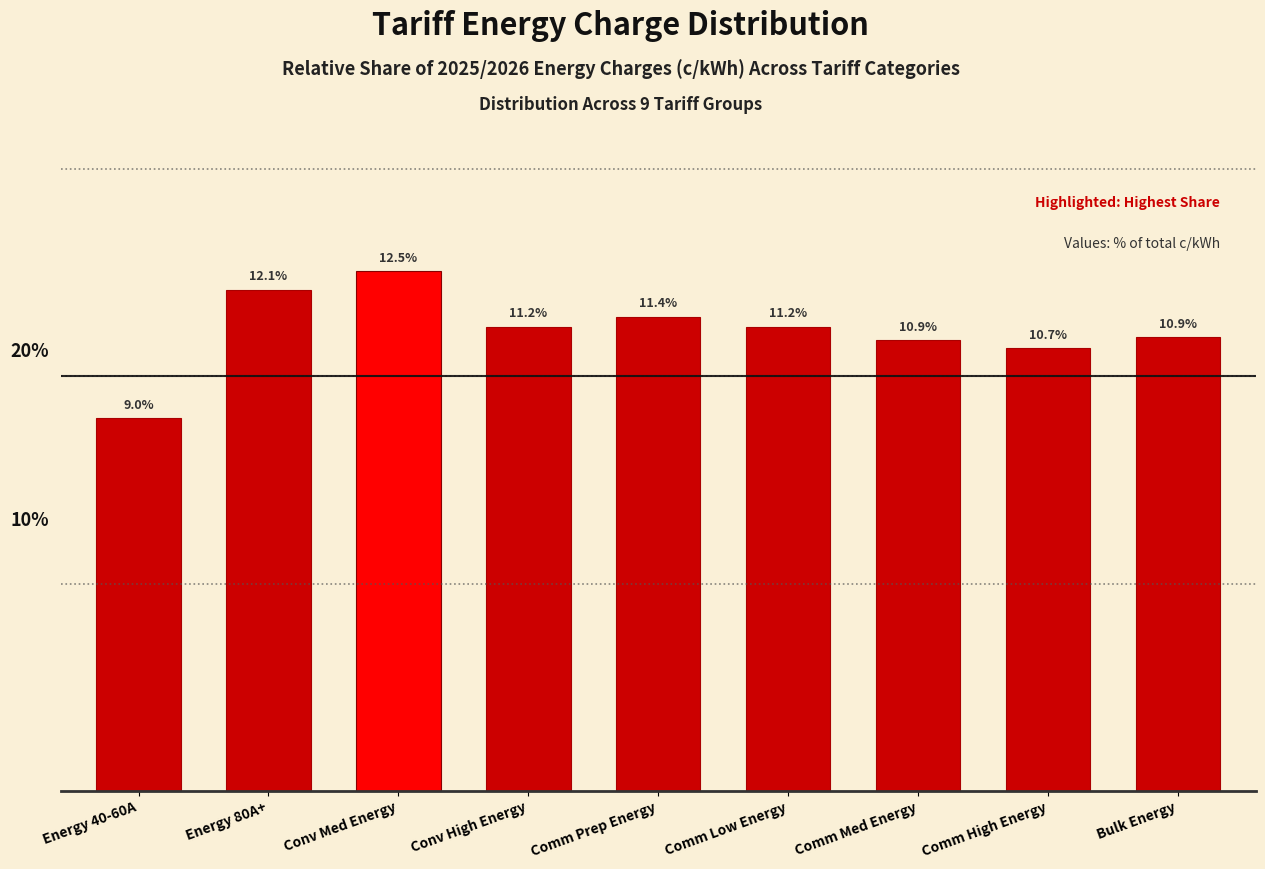

Where does the data first go above 11?

Energy 80A+